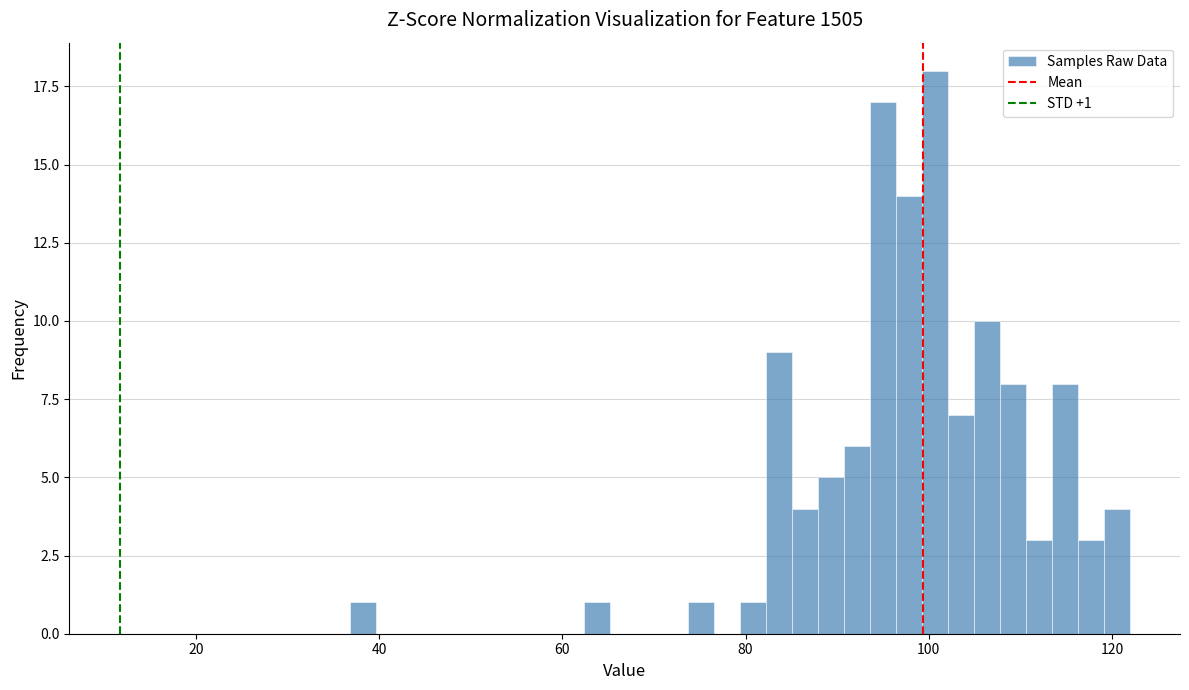

Read against the x-axis, roughly where is the centre of the tallest bar?

100